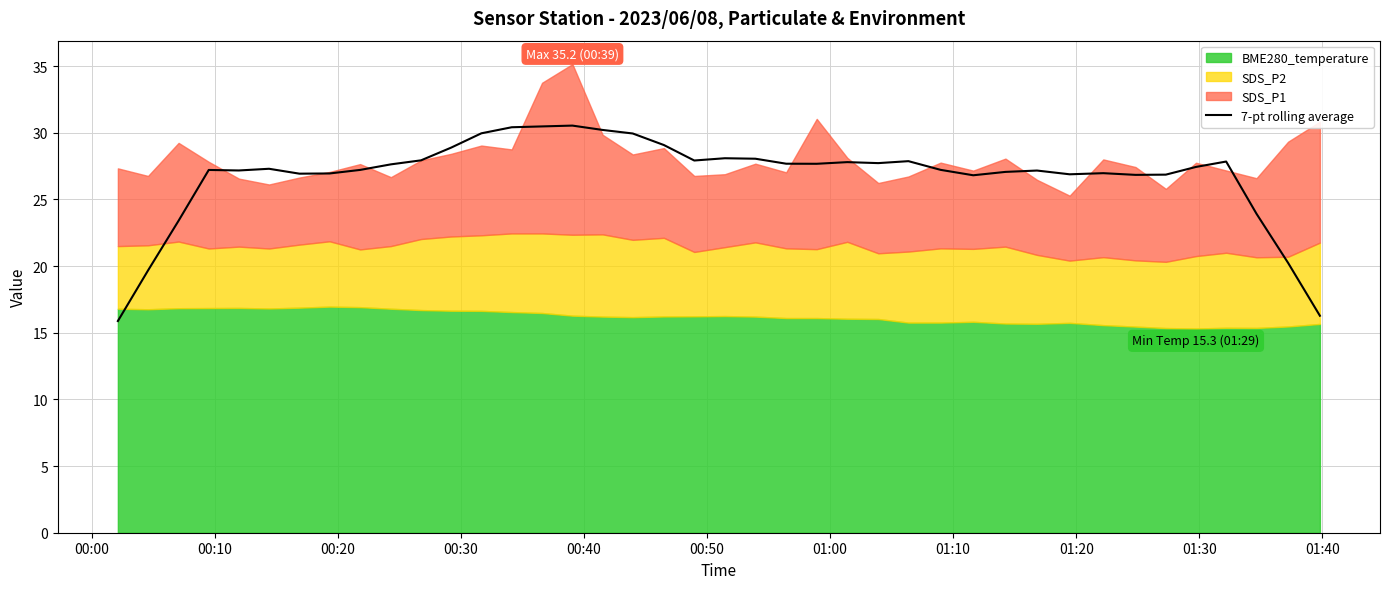

What is the highest value of the 7-pt rolling average series?

30.5